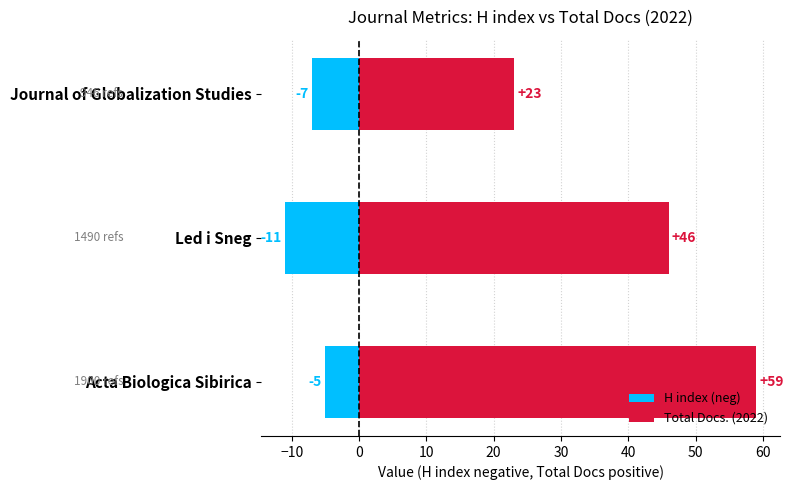

At how many categories does at least one series exceed -4?

3